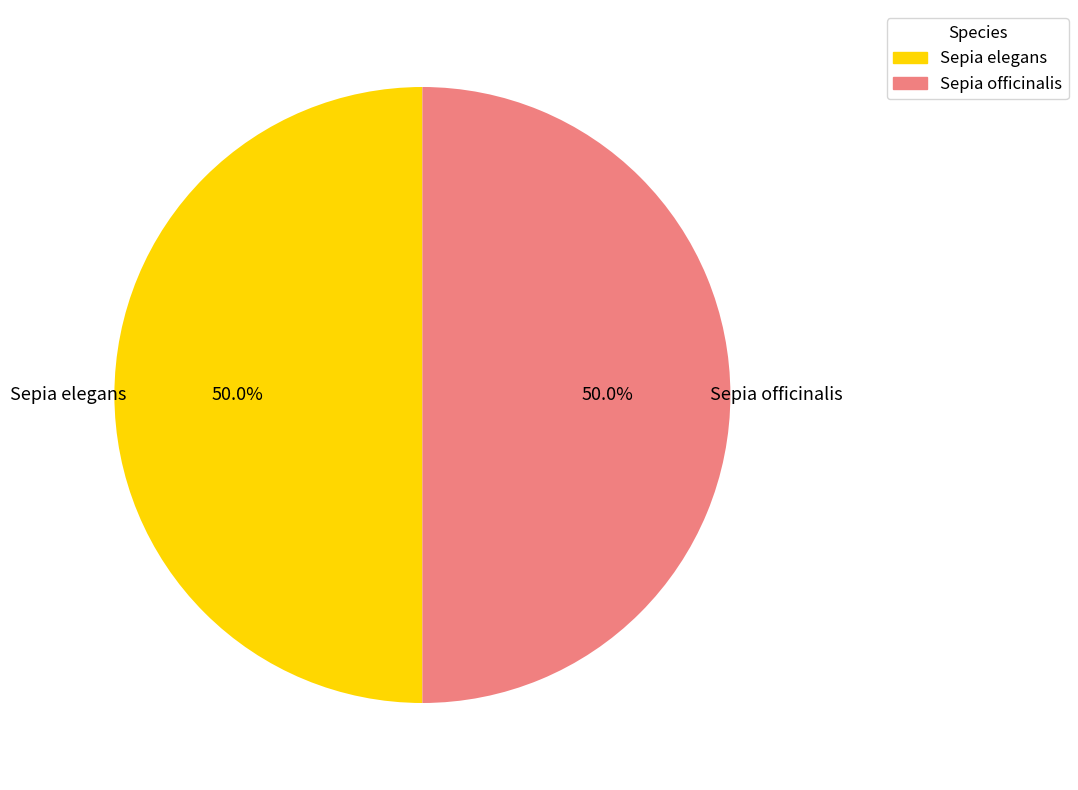

Is it true that Sepia officinalis is 50% of the pie?

True